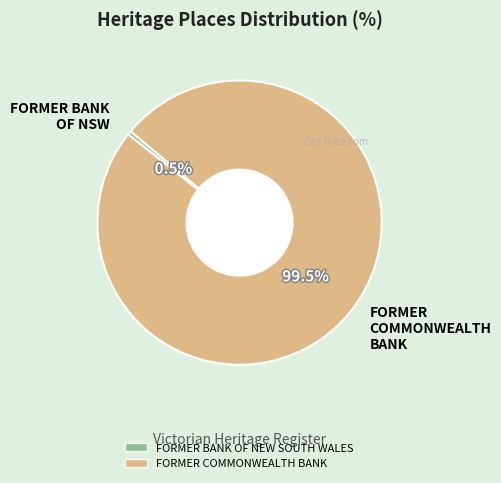

What is the majority slice?

FORMER COMMONWEALTH BANK